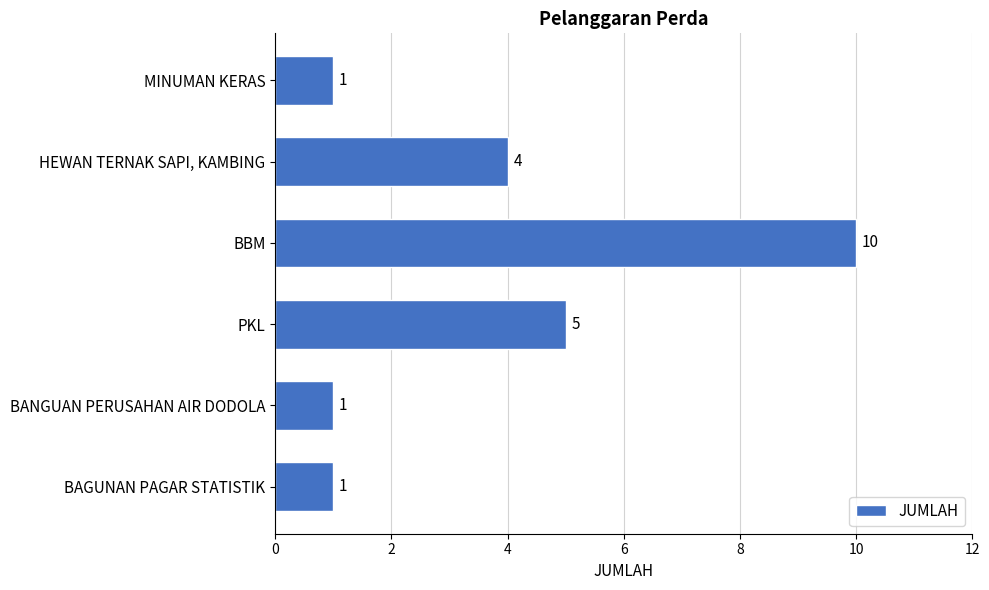

What is the difference between the second highest and minimum values?

4